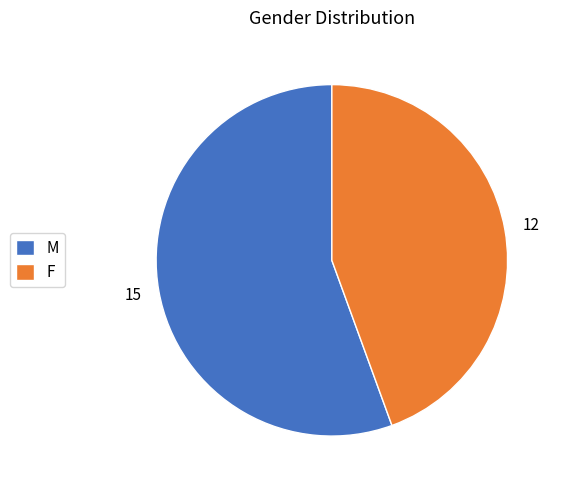

The M slice represents 56% of the pie. True or false?

True